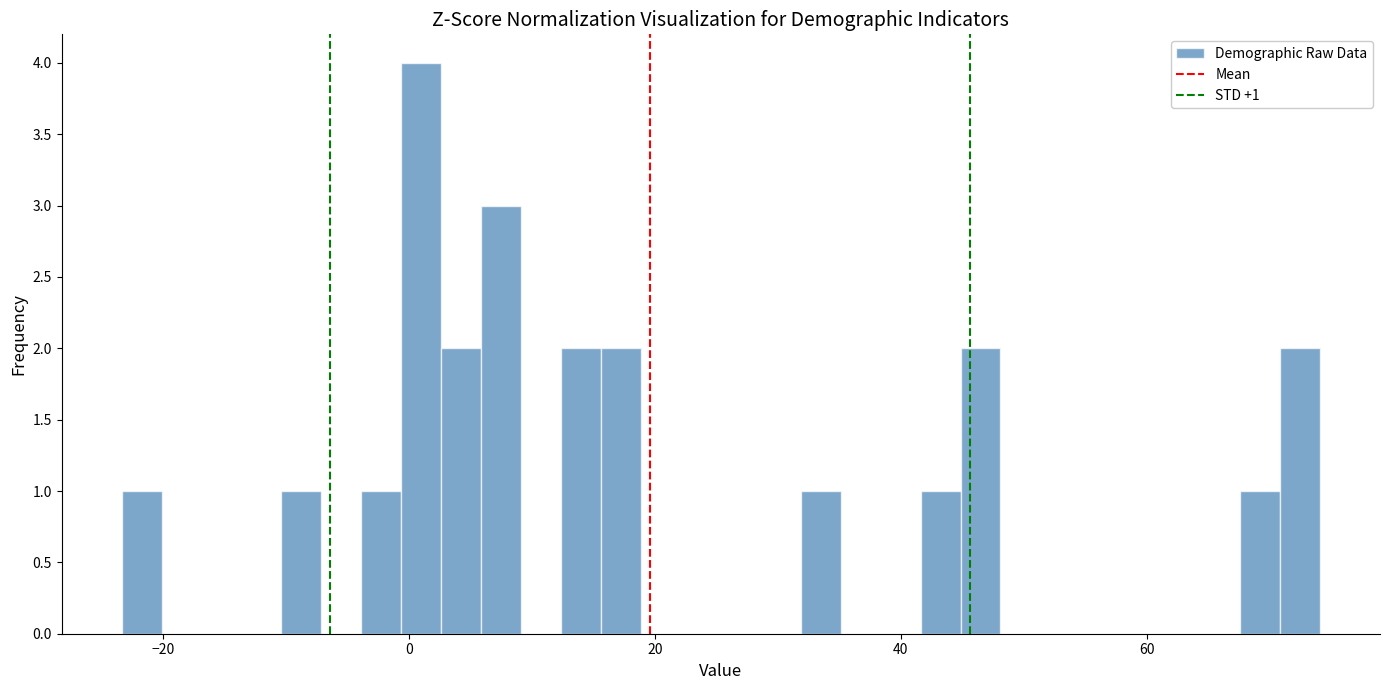

Read against the x-axis, roughly where is the centre of the tallest bar?

0